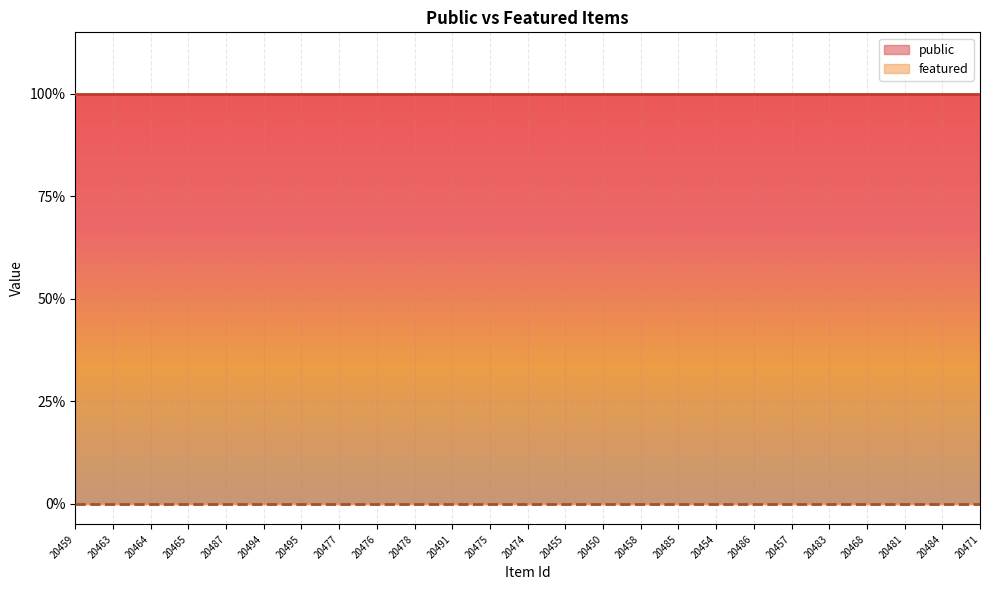

Which series has the largest range (max minus min)?

public